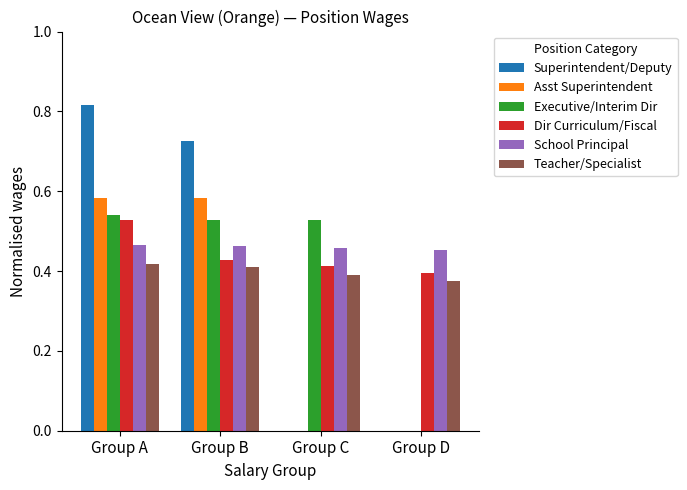

Which series changed the most between Group C and Group D?

Executive/Interim Dir